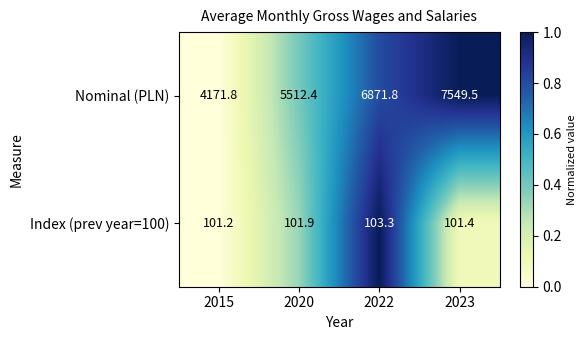

What is the difference between the maximum and minimum values in the Nominal (PLN) series?

3377.7